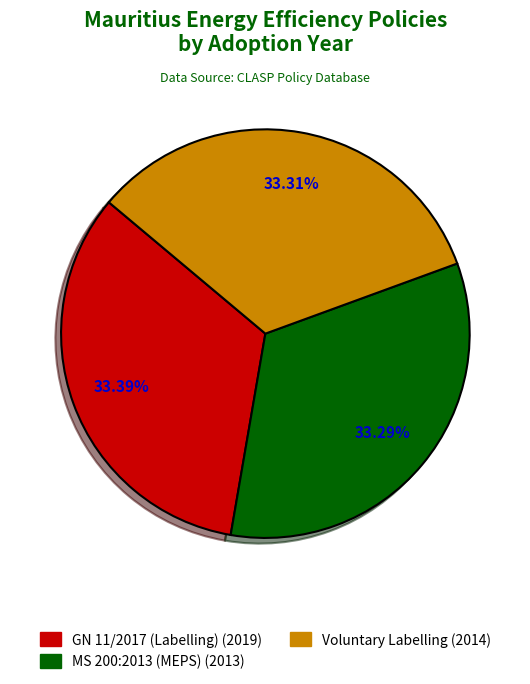

Is there any slice that represents more than half of the pie?

No